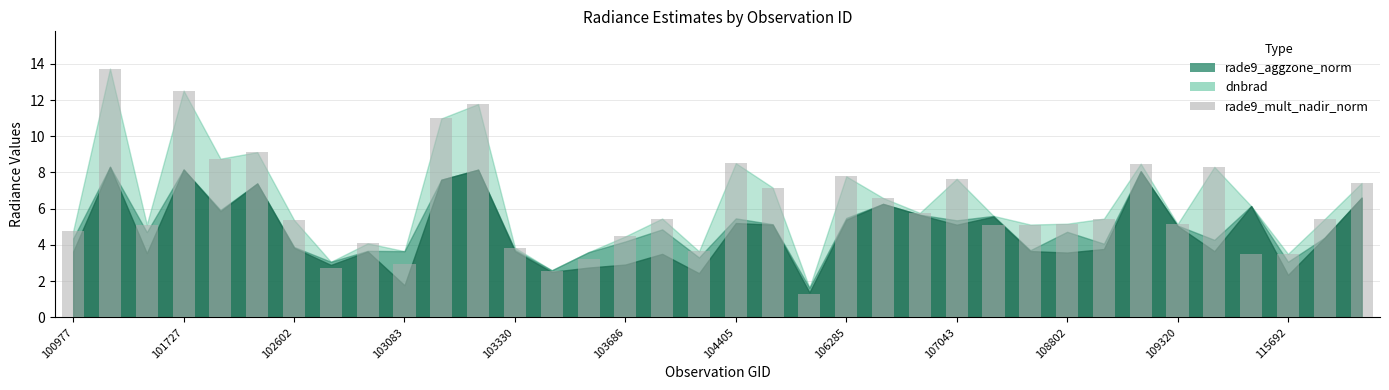

What is the value of the 32nd bar from the left?

8.3